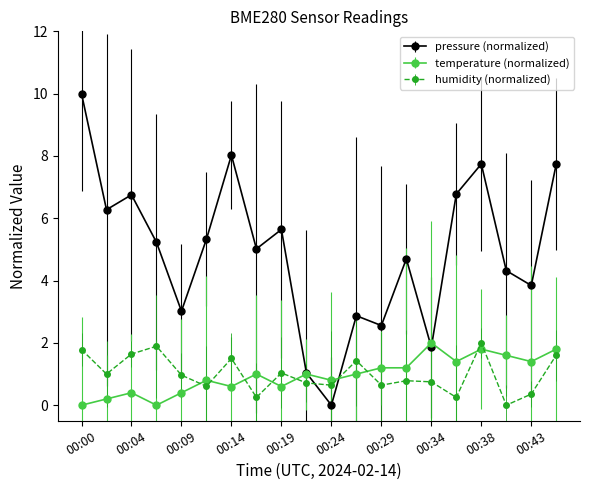

What is the maximum value shown in the chart?

10.0